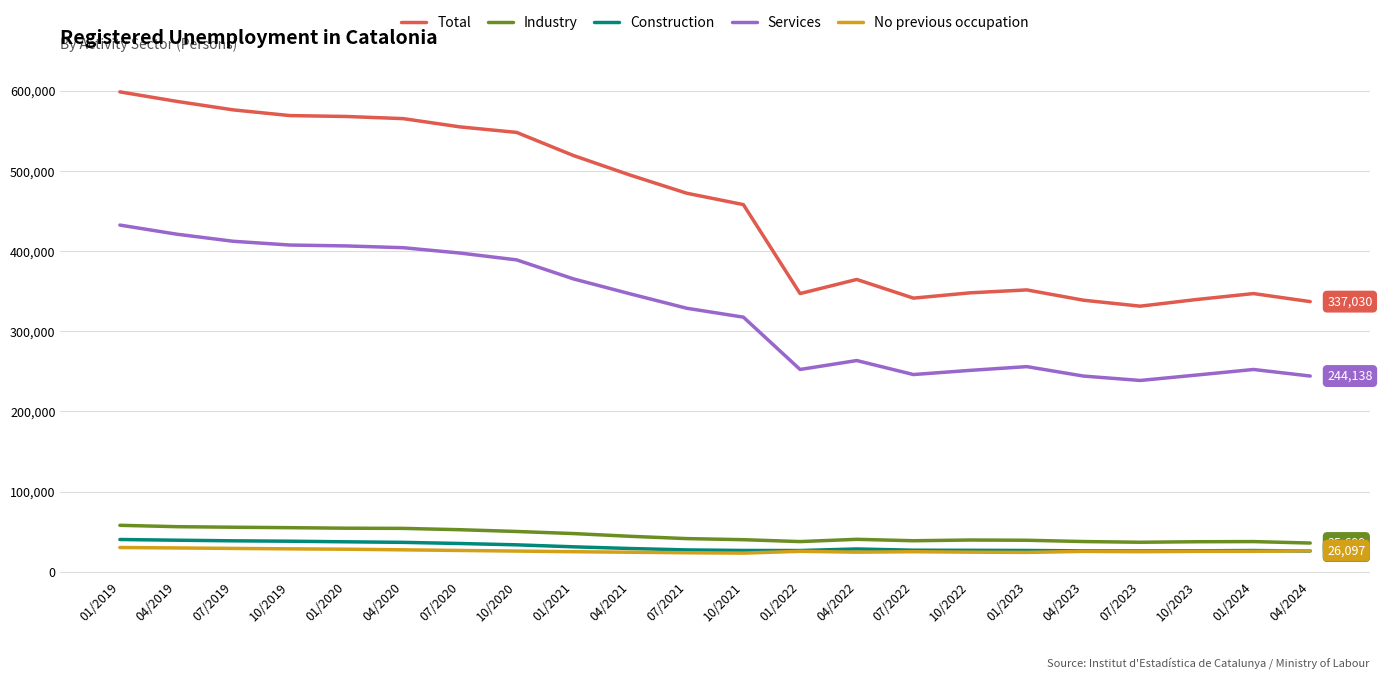

Is this an area chart (filled region under the line)?

No